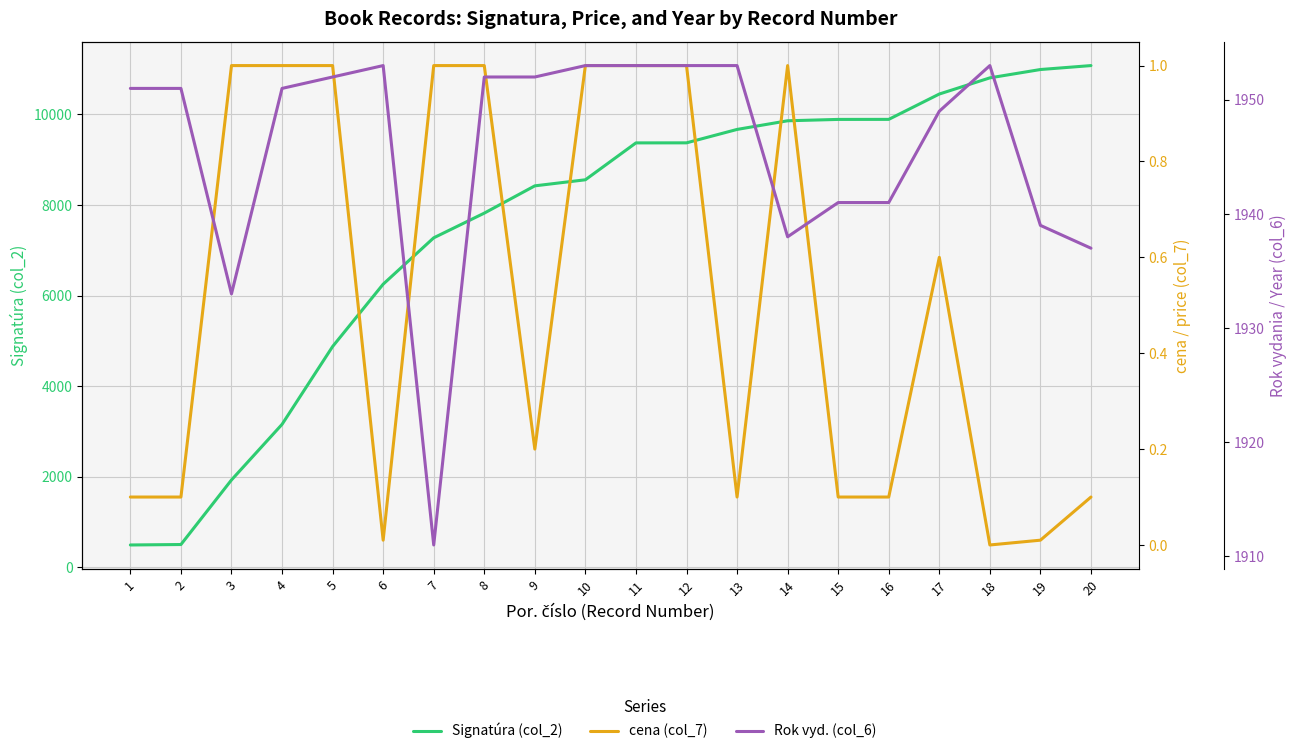

What is the average value of the Rok vyd. (col_6) series?

1945.8